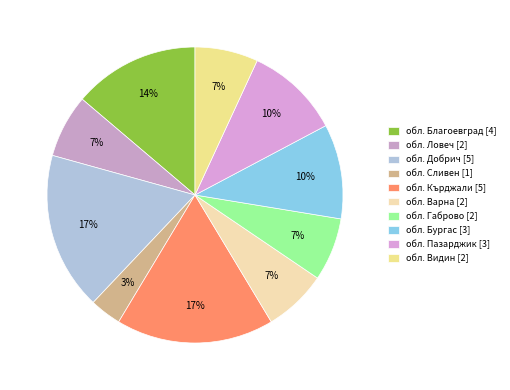

How many slices are in this pie chart?

10